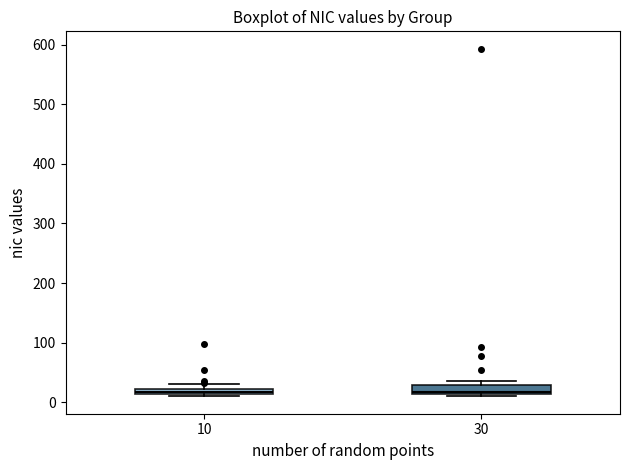

Where is the lower edge of the box at x = 30 on the y-axis? The values are not printed on the chart, so give them approximately, as read against the axis.

10